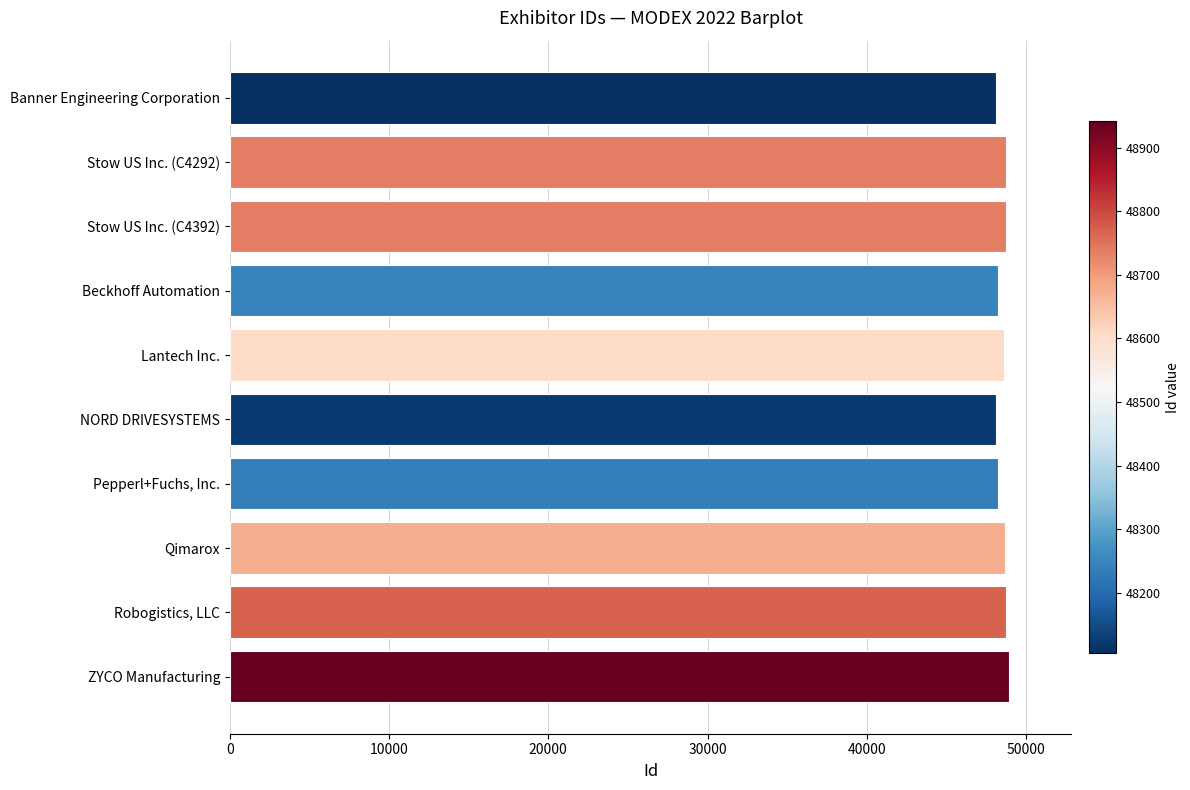

What is the sum of the values at NORD DRIVESYSTEMS and Stow US Inc. (C4392)?

96862